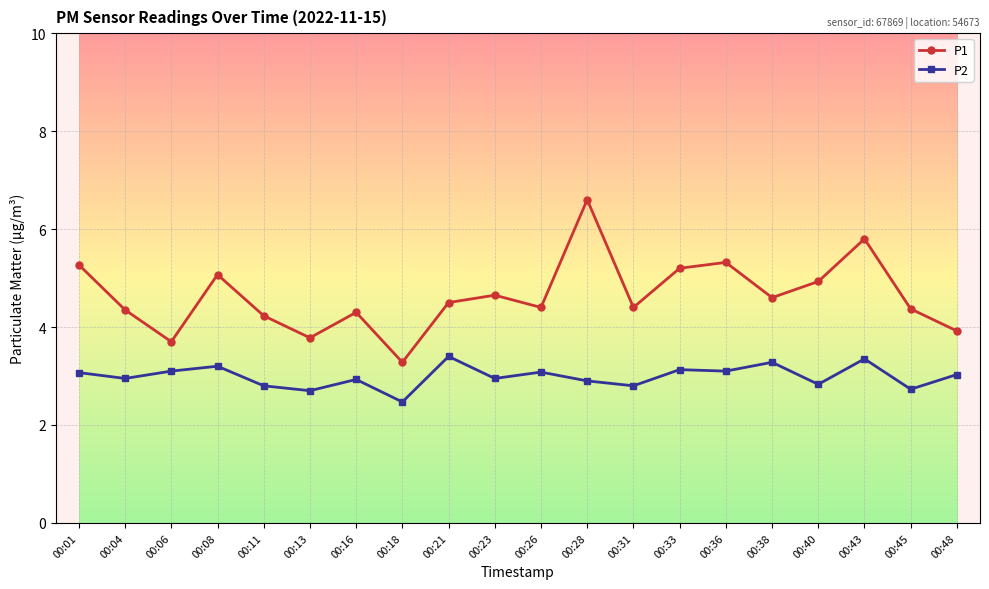

At which category is the sum across all series the highest?

00:28